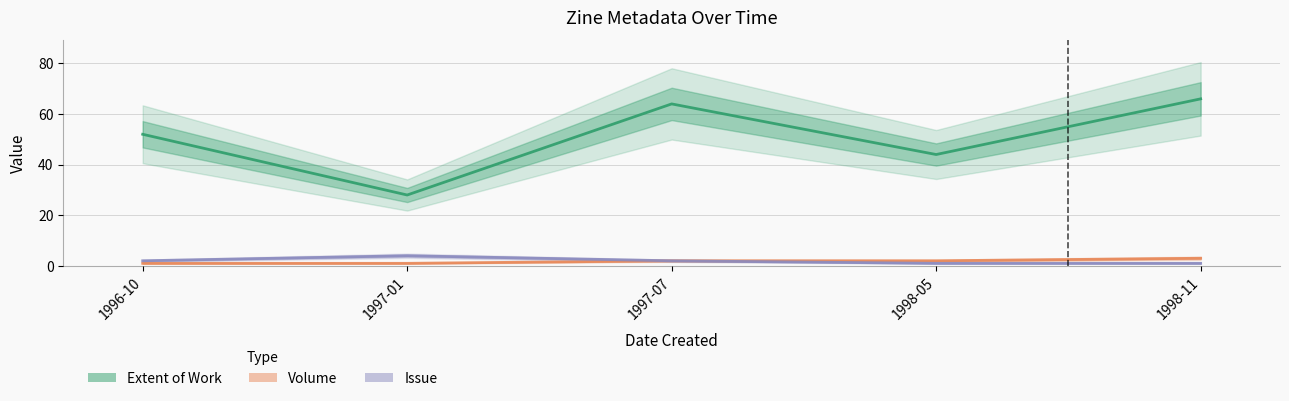

True or false: Issue and Extent of Work intersect in this chart.

False